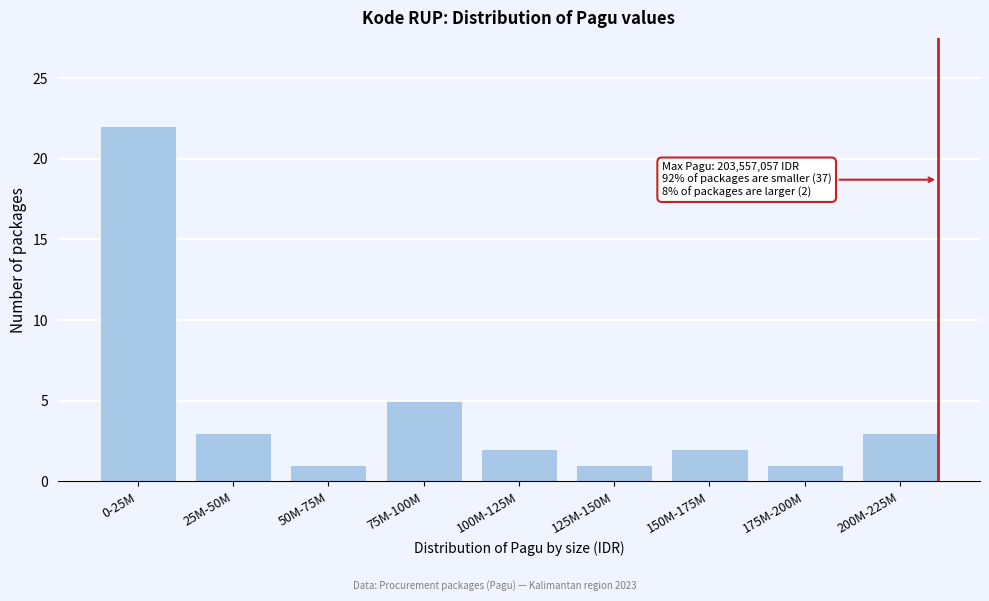

Reading right to left, transcribe all the data shown in this chart.

3	1	2	1	2	5	1	3	22